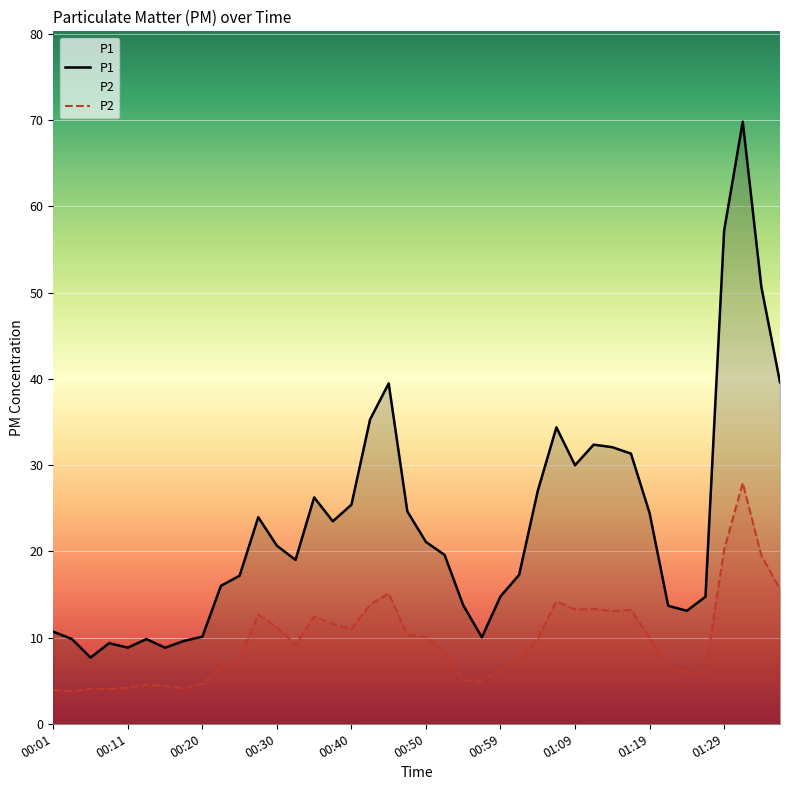

What is the value of the P1 point at the 10th from the left?

16.0